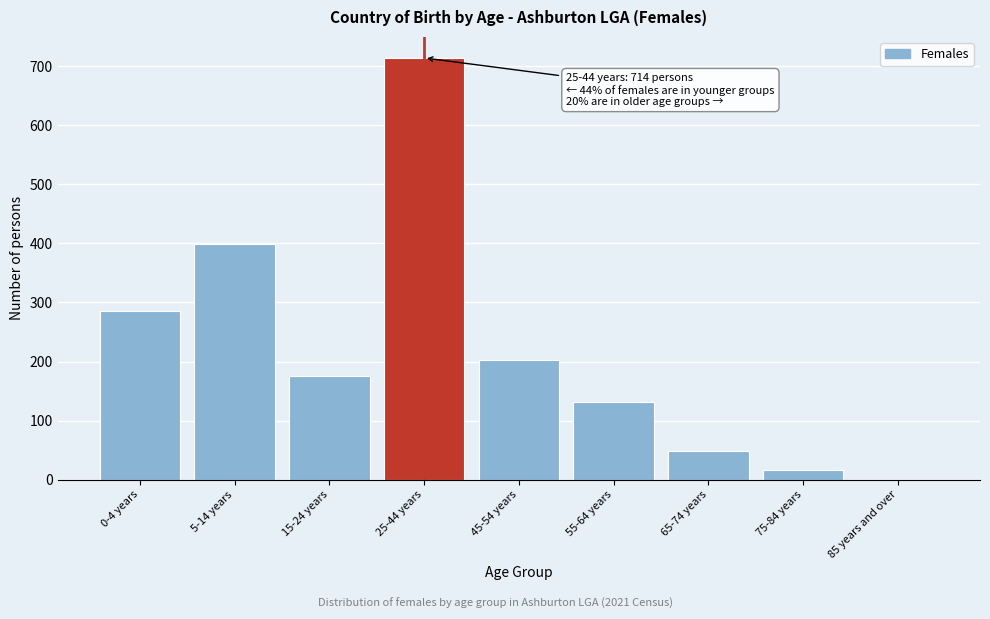

Reading left to right, extract all data points from this chart.

0-4 years=285	5-14 years=399	15-24 years=176	25-44 years=714	45-54 years=202	55-64 years=132	65-74 years=49	75-84 years=17	85 years and over=0